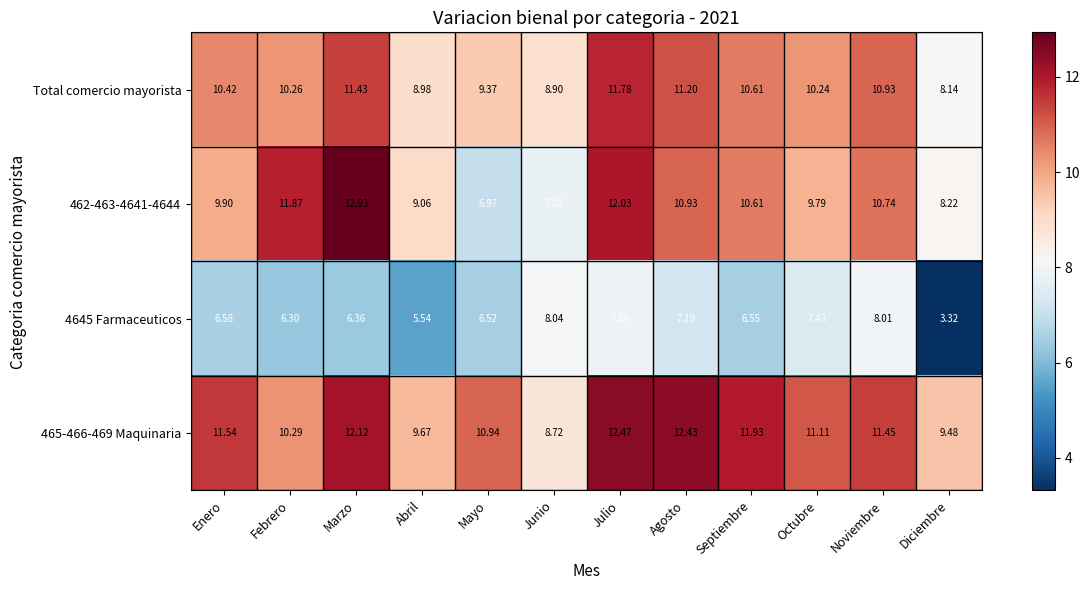

Count the number of categories in the chart.

12